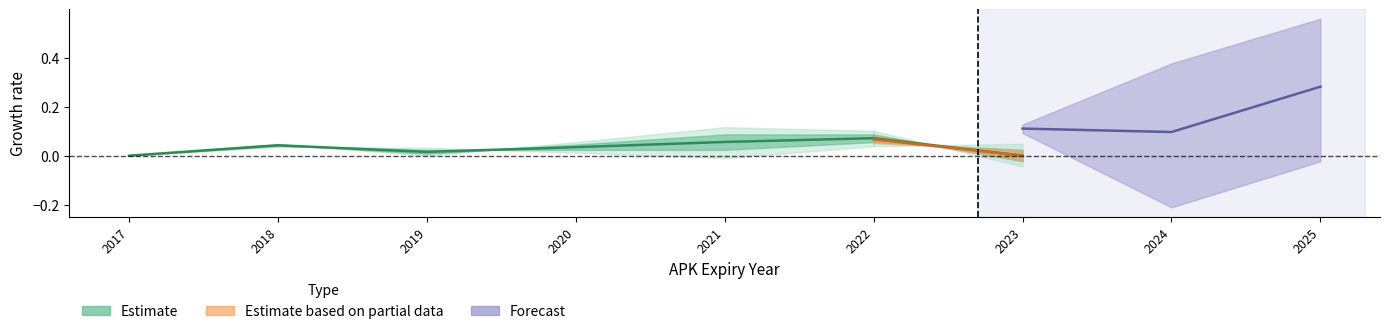

True or false: there are more than 1 points higher than both neighbors.

False